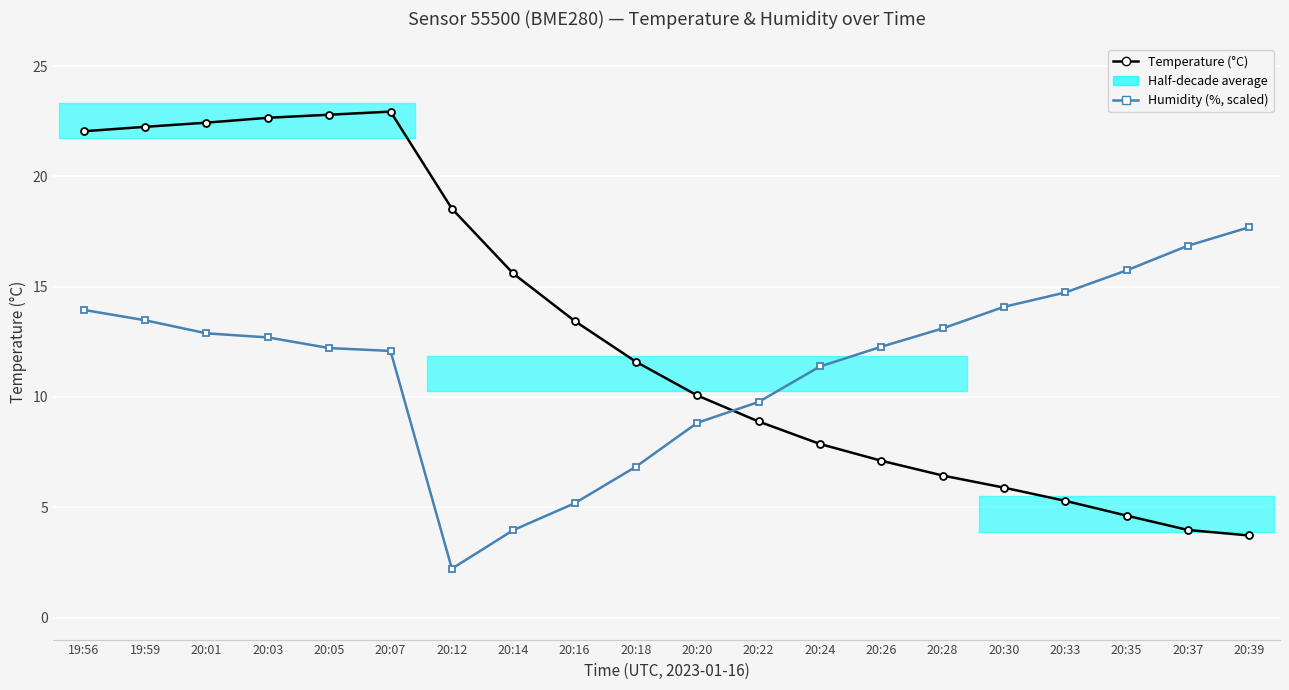

How many lines are shown in the chart?

2